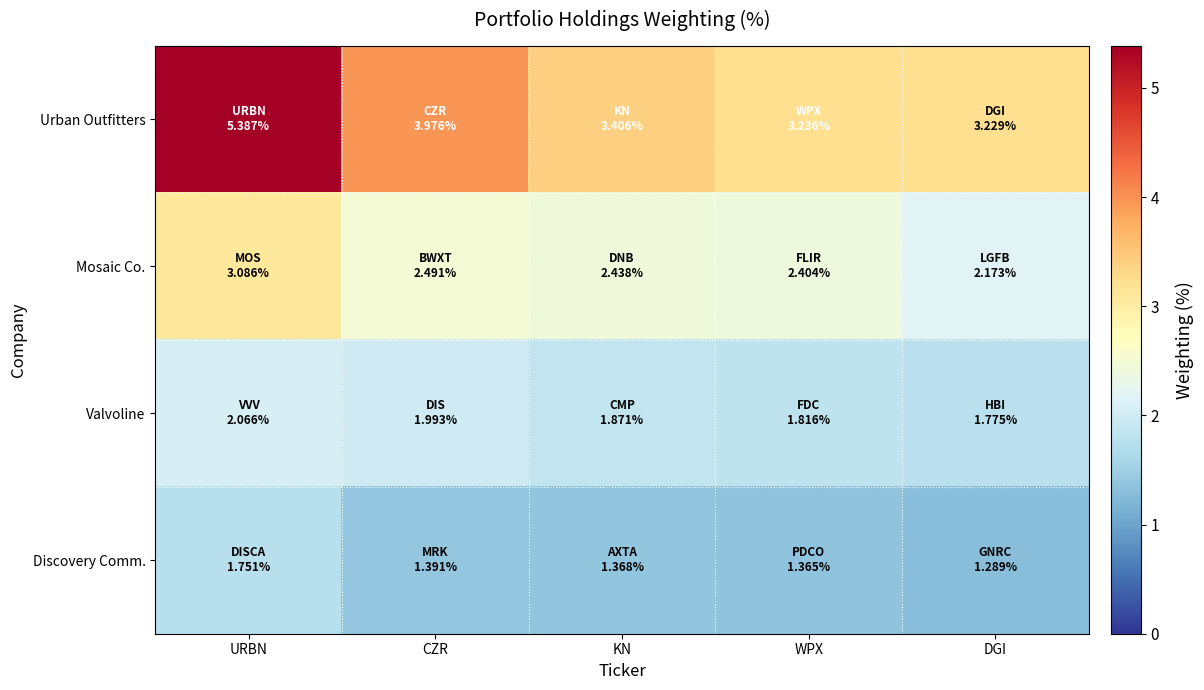

Reading left to right, transcribe all the data shown in this chart.

Urban Outfitters: URBN=5.4	CZR=4.0	KN=3.4	WPX=3.2	DGI=3.2
Mosaic Co.: URBN=3.1	CZR=2.5	KN=2.4	WPX=2.4	DGI=2.2
Valvoline: URBN=2.1	CZR=2.0	KN=1.9	WPX=1.8	DGI=1.8
Discovery Comm.: URBN=1.8	CZR=1.4	KN=1.4	WPX=1.4	DGI=1.3